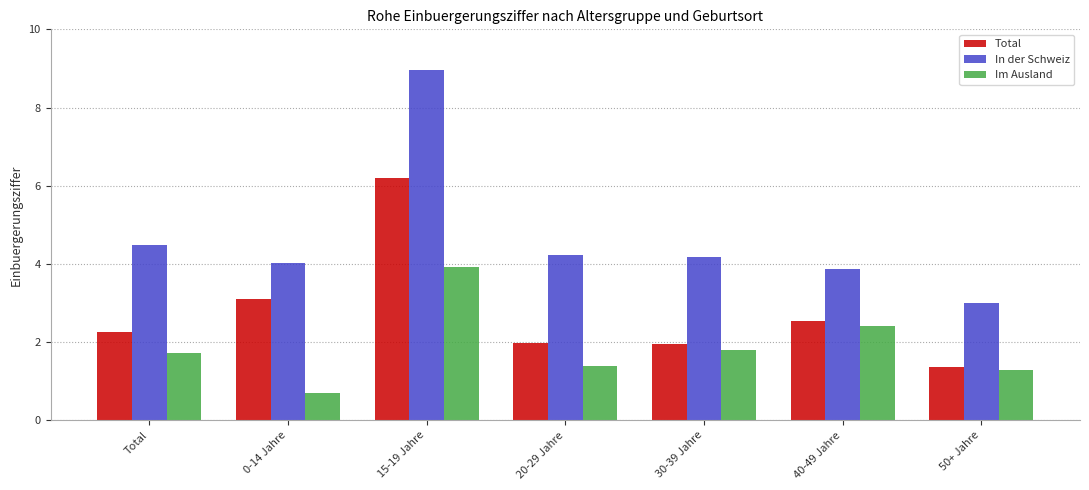

How many data points does each series have?

7